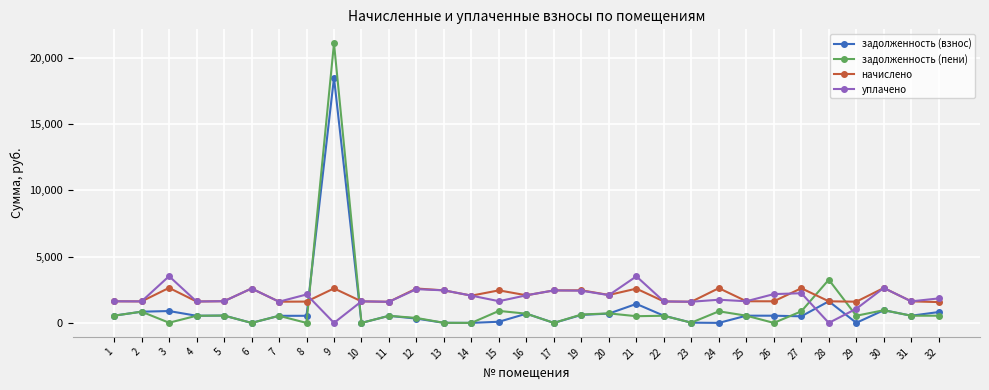

The value of задолженность (взнос) at 9 is 12372.0. True or false?

False